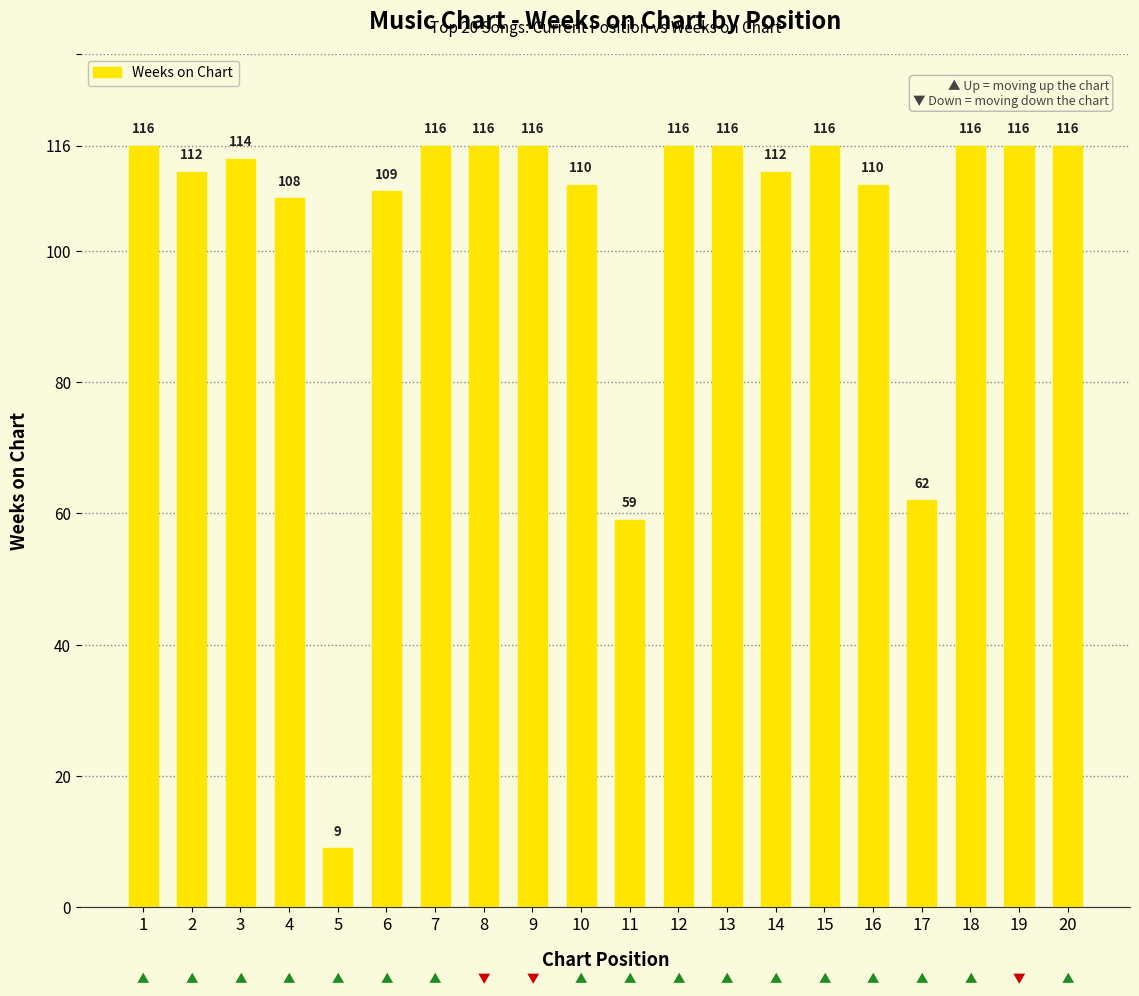

Between 17 and 6, which is larger?

6